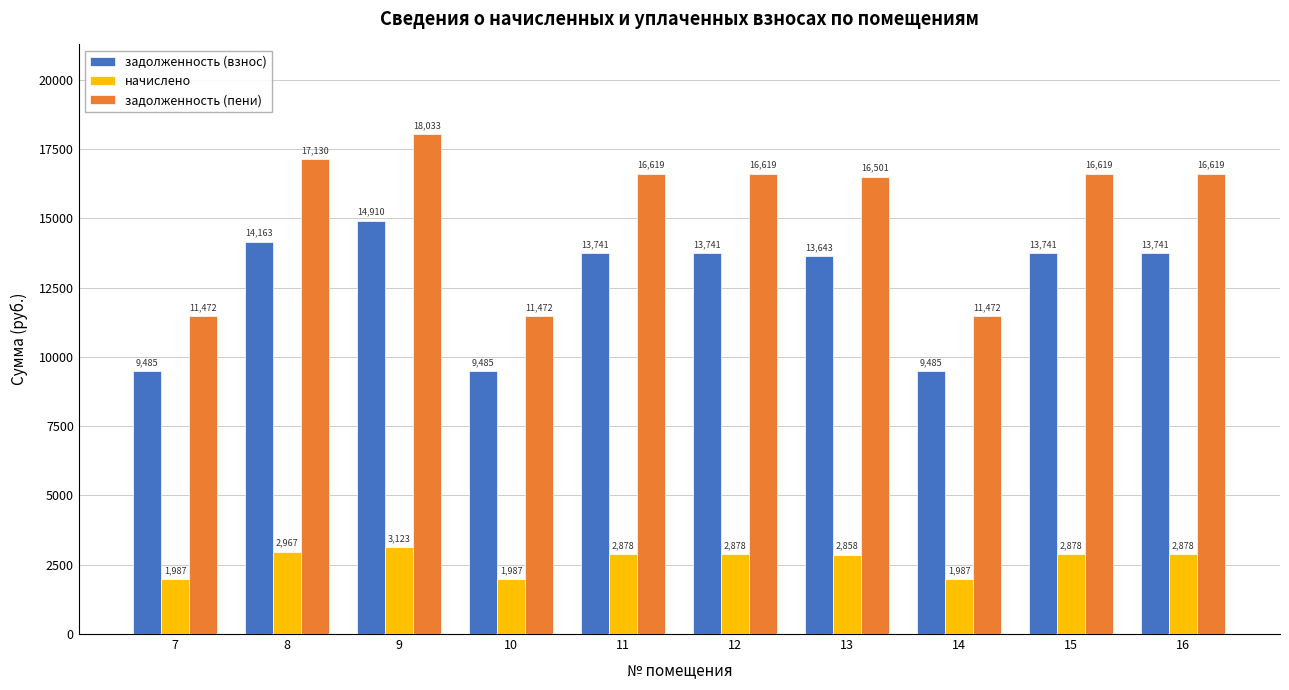

The value of задолженность (пени) at 14 is 3351.7. True or false?

False